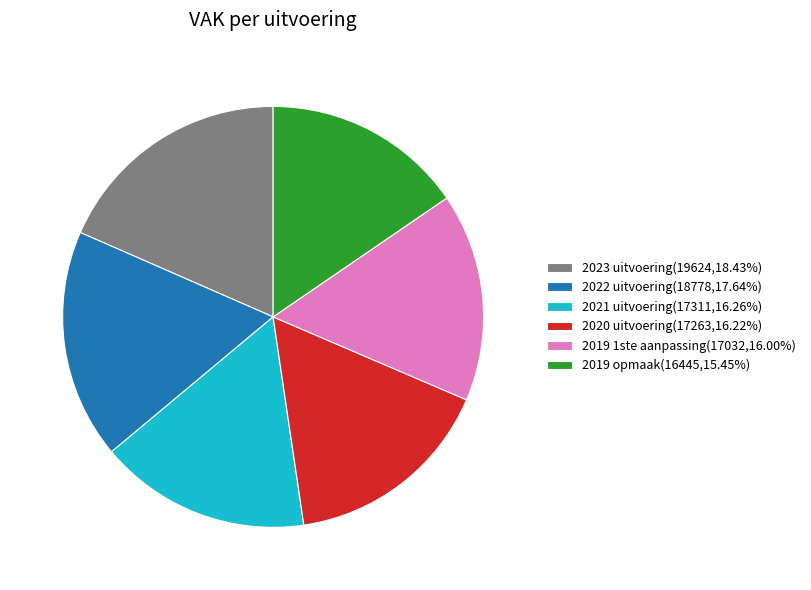

Is there a majority slice in this chart?

No